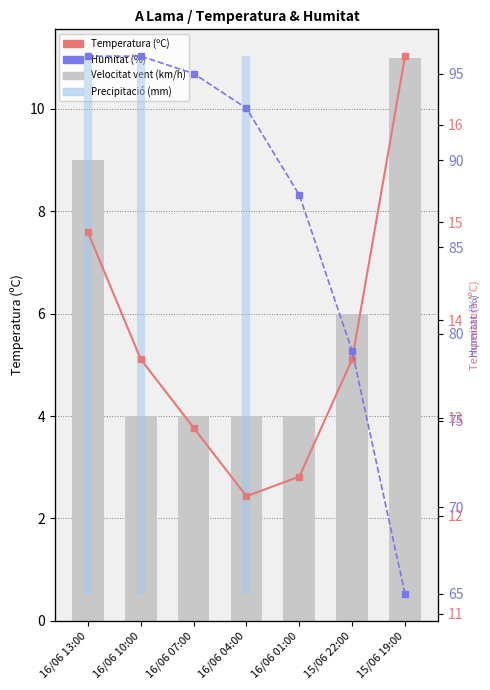

Which series has the largest total across all categories?

Humitat (%)